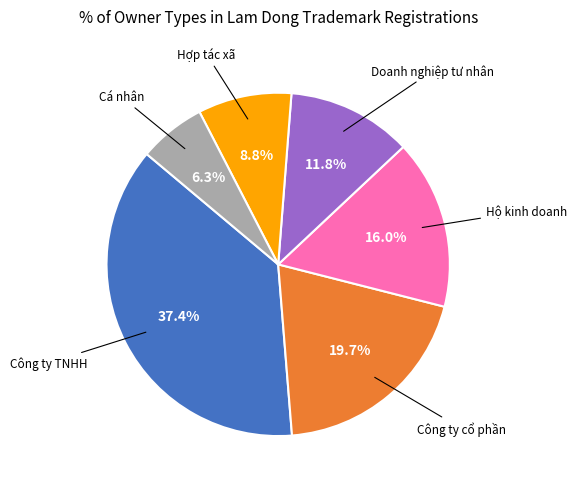

Is it true that Doanh nghiệp tư nhân is 17% of the pie?

False